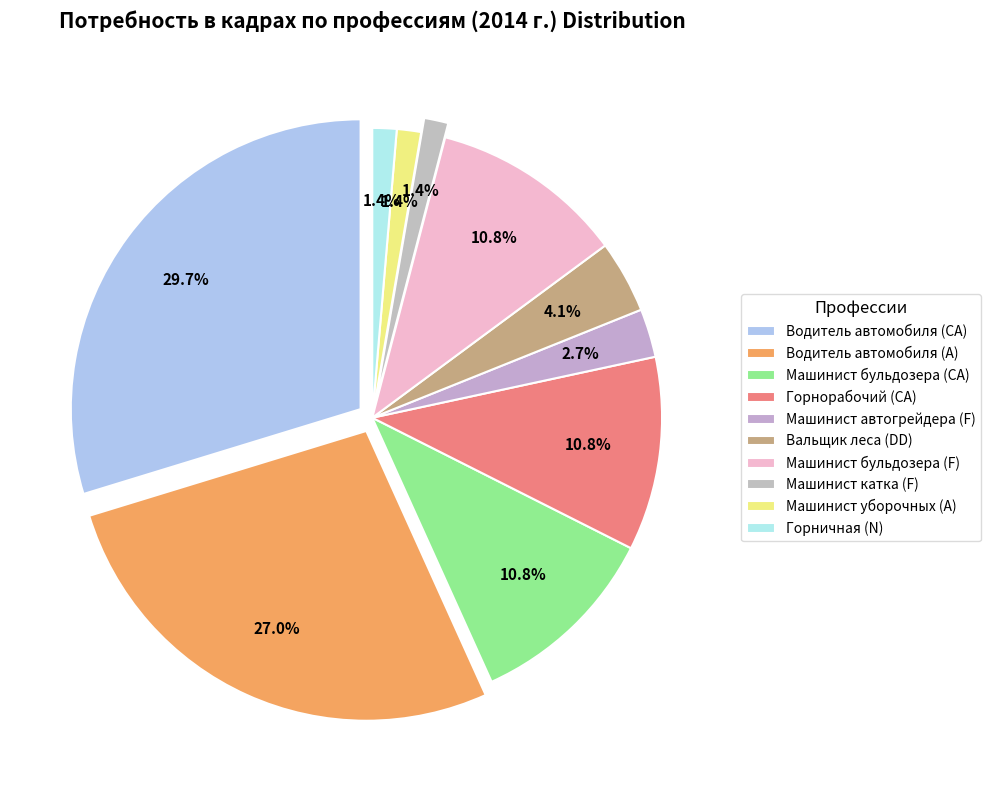

To the nearest percent, what is the difference between the largest and smallest slice percentages?

28%